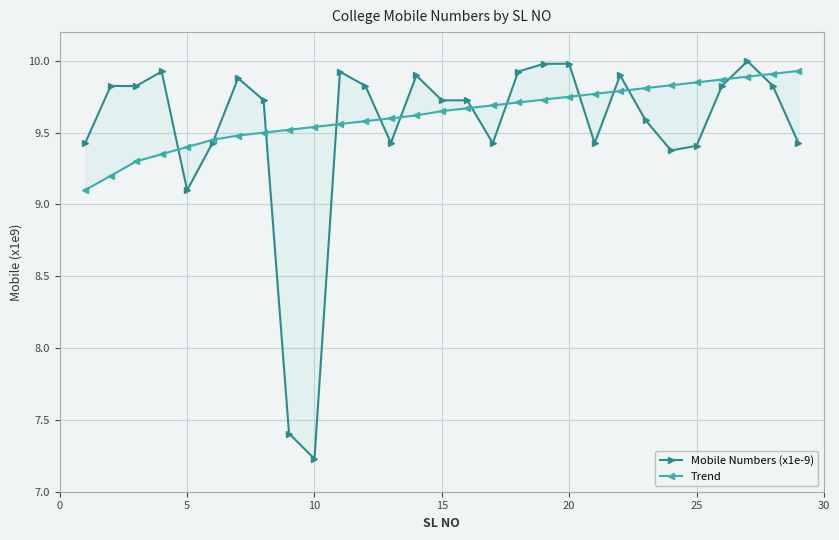

Is it true that Trend equals 14.2 at 21?

False